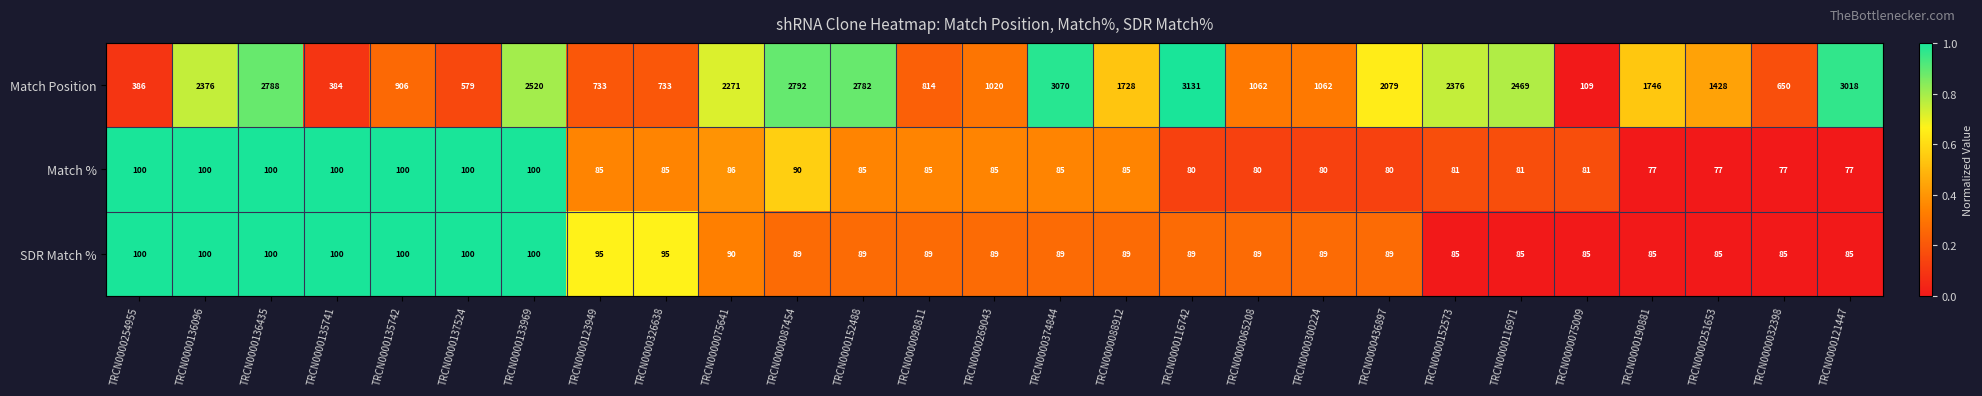

What is the difference between the second highest and second lowest values in the SDR Match % series?

15